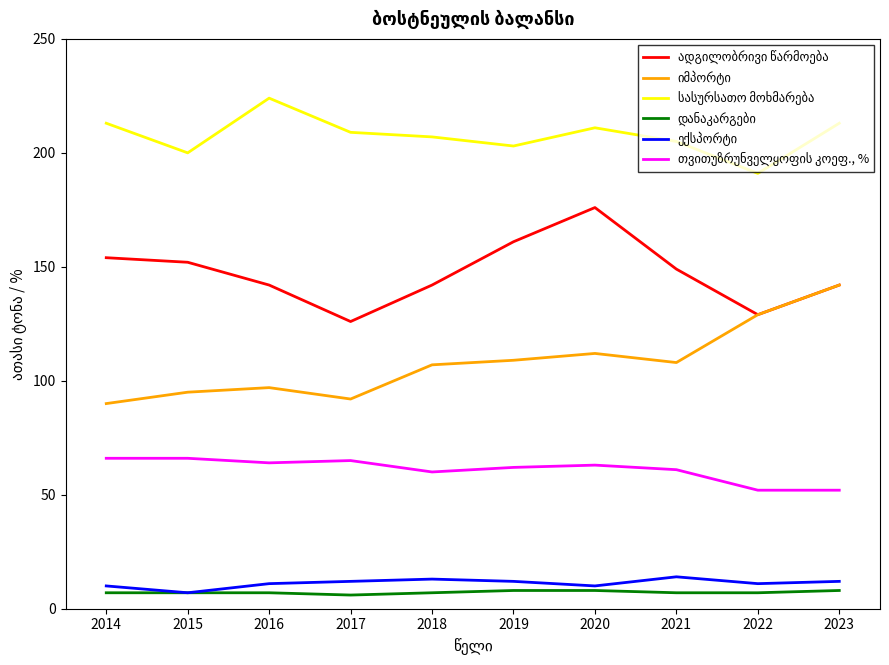

What is the maximum value shown in the chart?

224